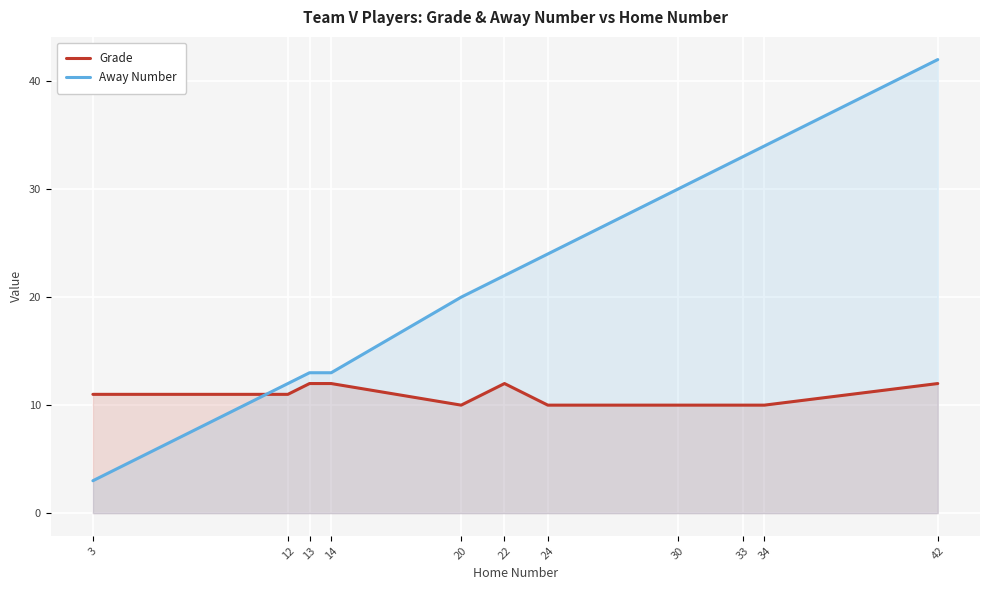

Where do Away Number and Grade first cross each other?

3 and 12